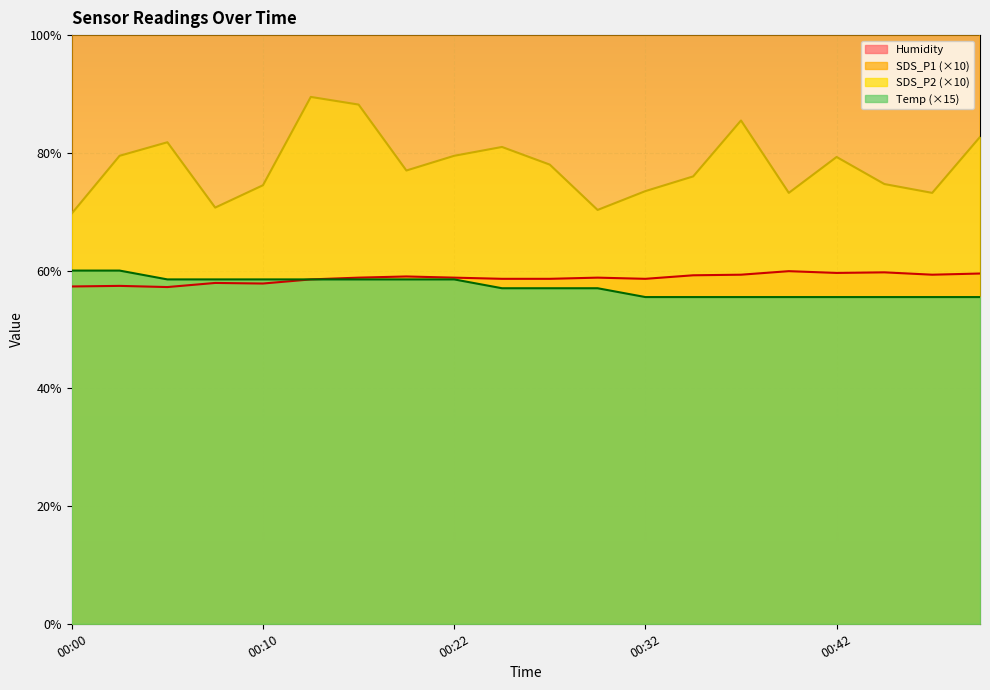

What is the value of the Humidity point at the 10th from the left?

58.6